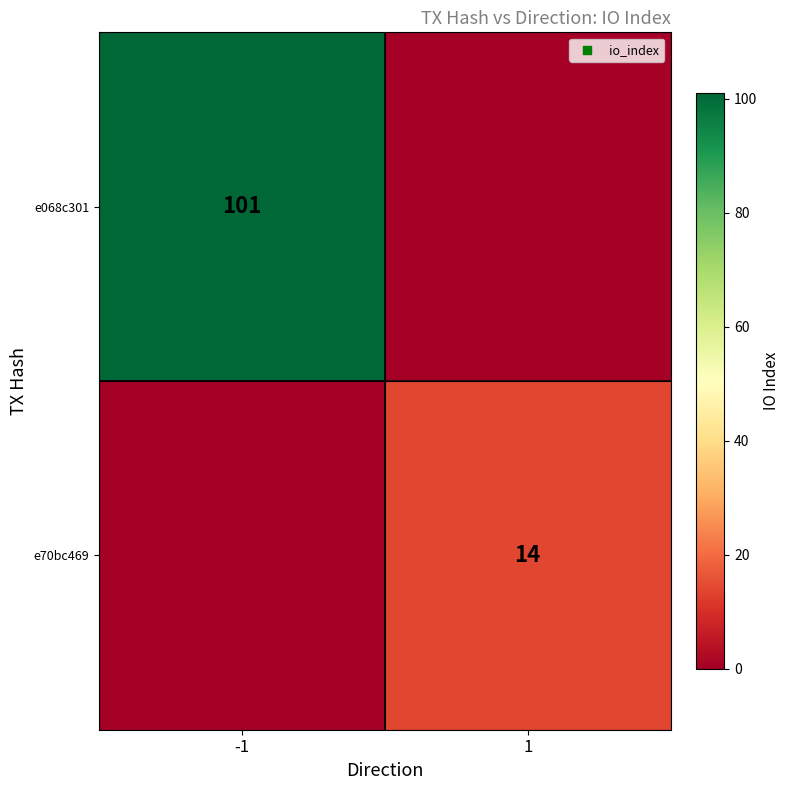

True or false: e70bc469 has a value of 21 at 1.

False